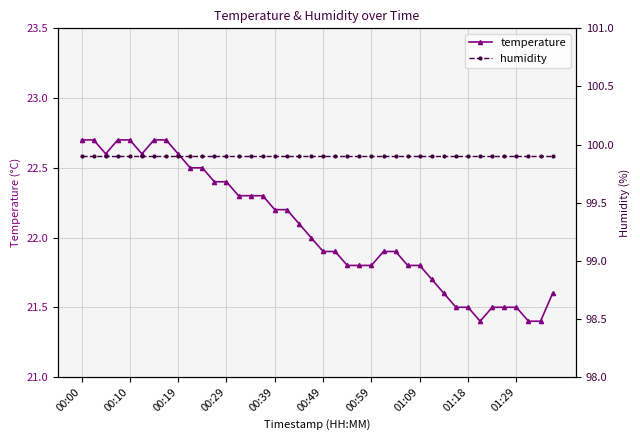

The temperature series shows 32.8 at 35. True or false?

False